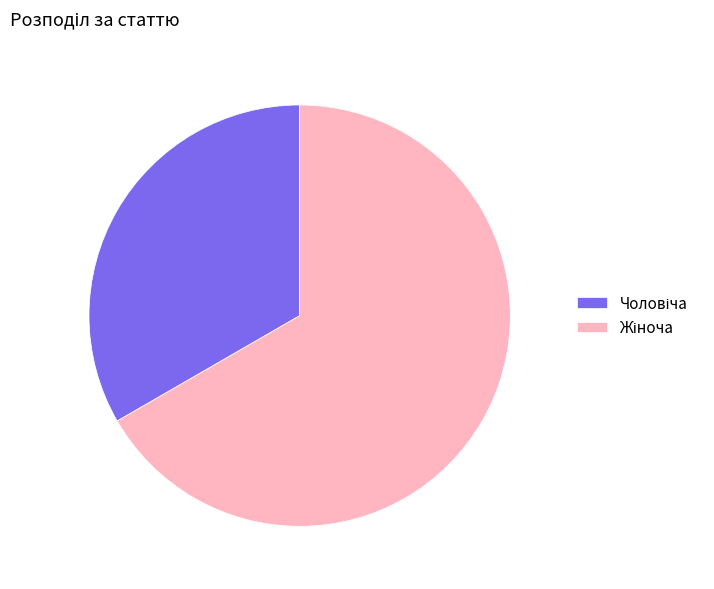

Is there any slice that represents more than half of the pie?

Yes